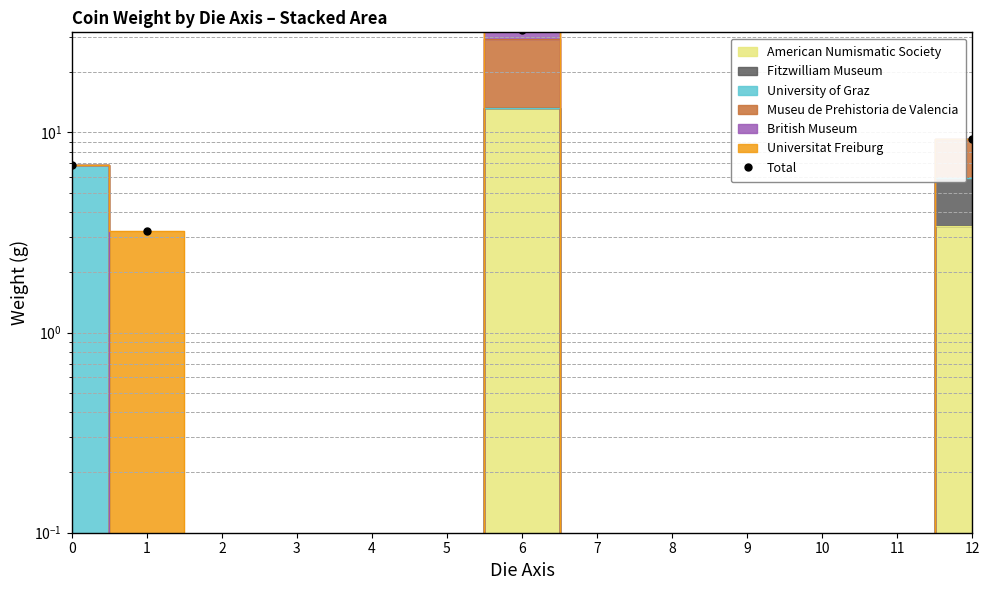

What is the sum of all values?

51.9